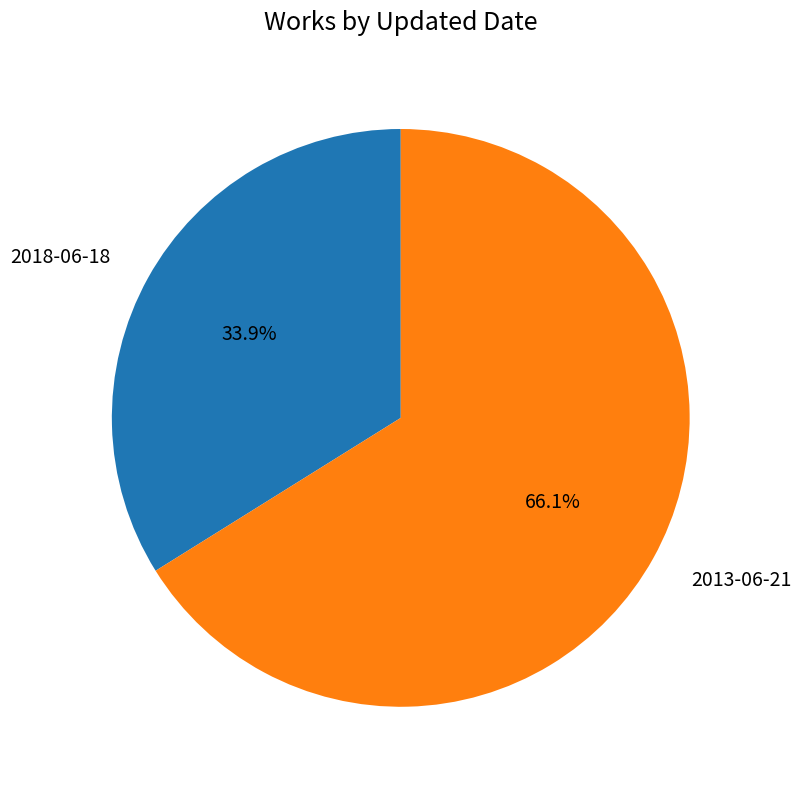

The 2013-06-21 slice represents 66% of the pie. True or false?

True